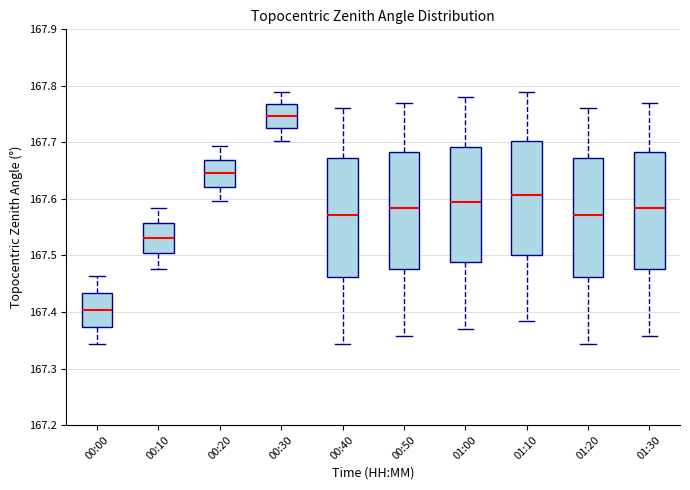

Which box has the lowest median line?

00:00